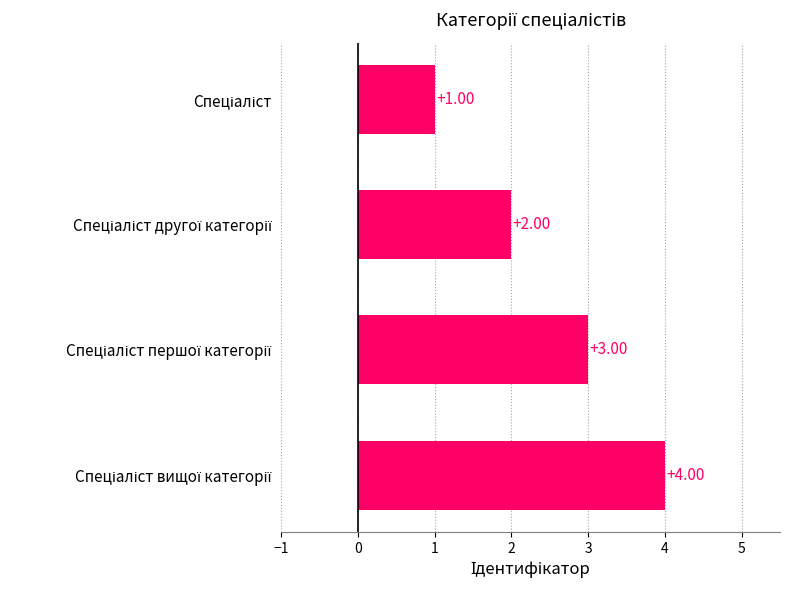

What is the sum of all values?

10